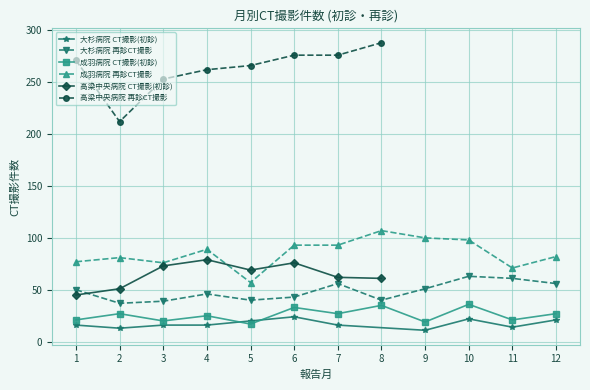

True or false: 成羽病院 再診CT撮影 and 成羽病院 CT撮影(初診) cross at least once.

False